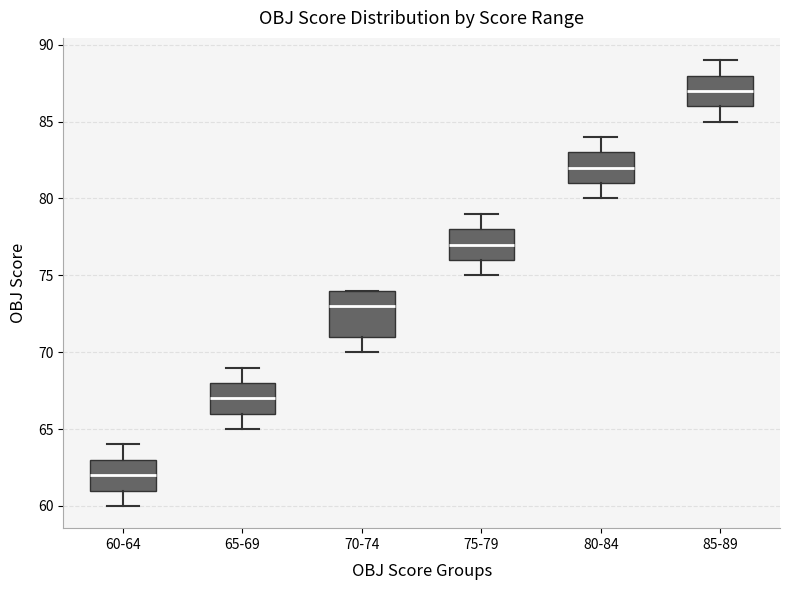

Which box has the highest median line?

85-89